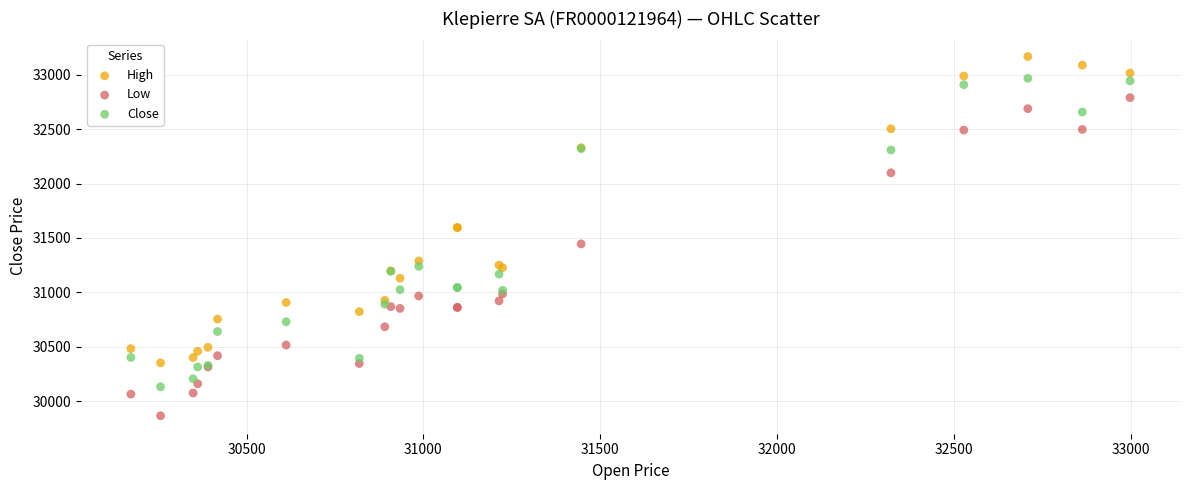

In the Low series, what Y value is closest to 31328?

31446